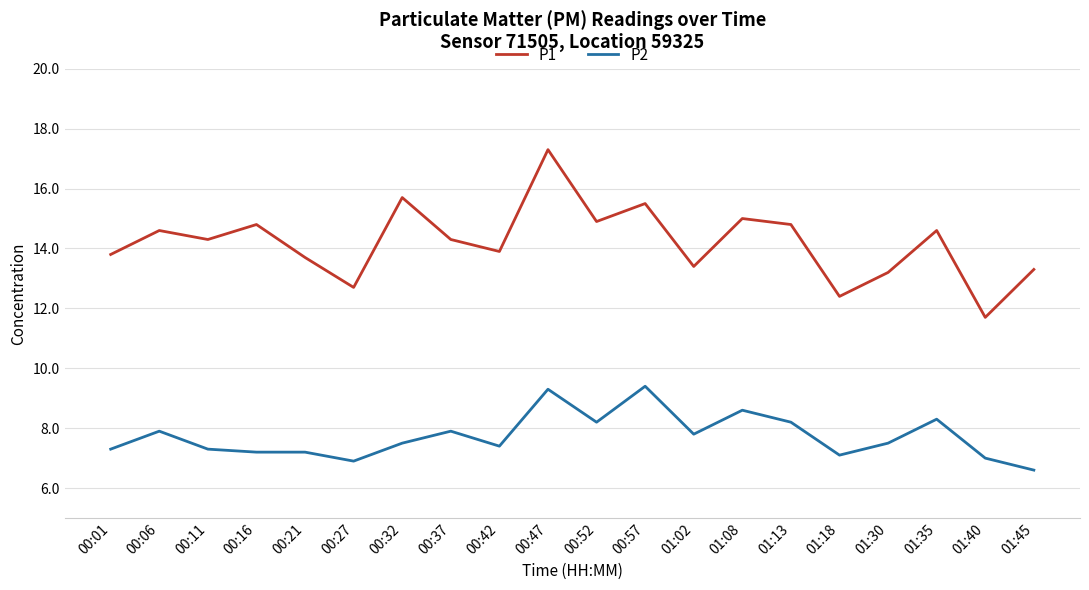

What position from the left is 00:42?

9